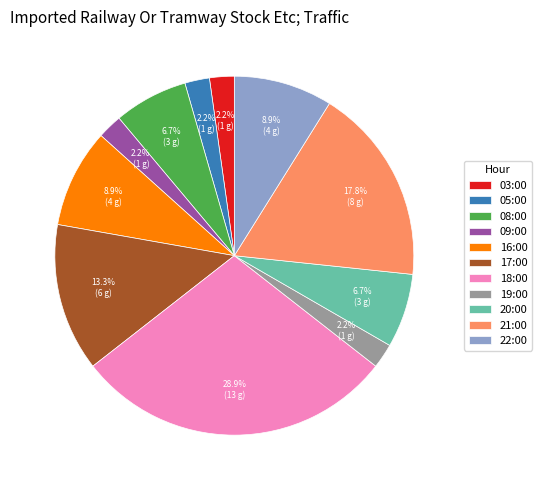

Count the number of slices in the pie.

11